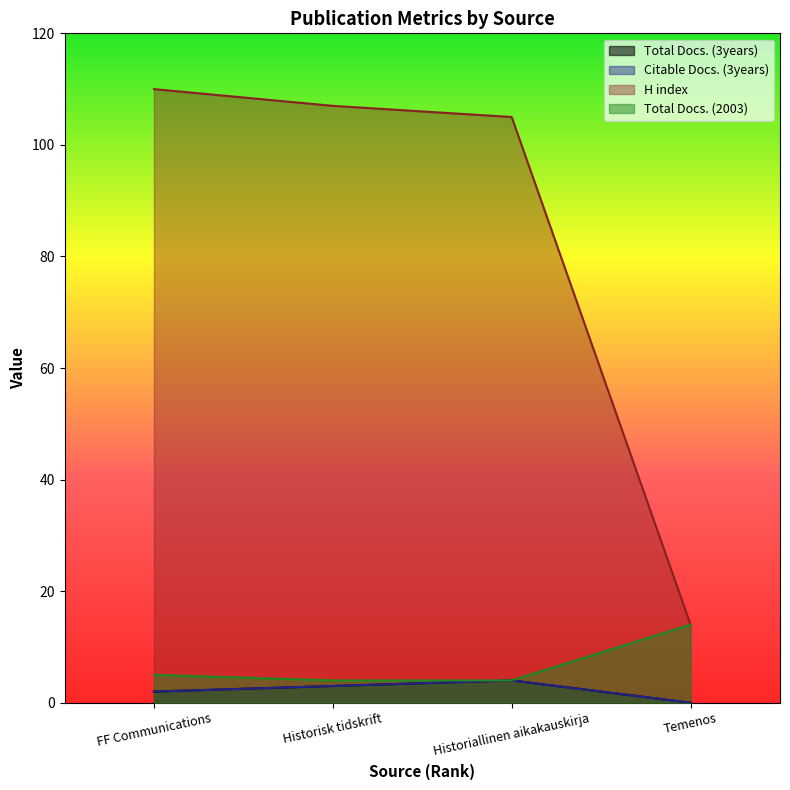

What is the difference between the highest and lowest values at FF Communications?

108